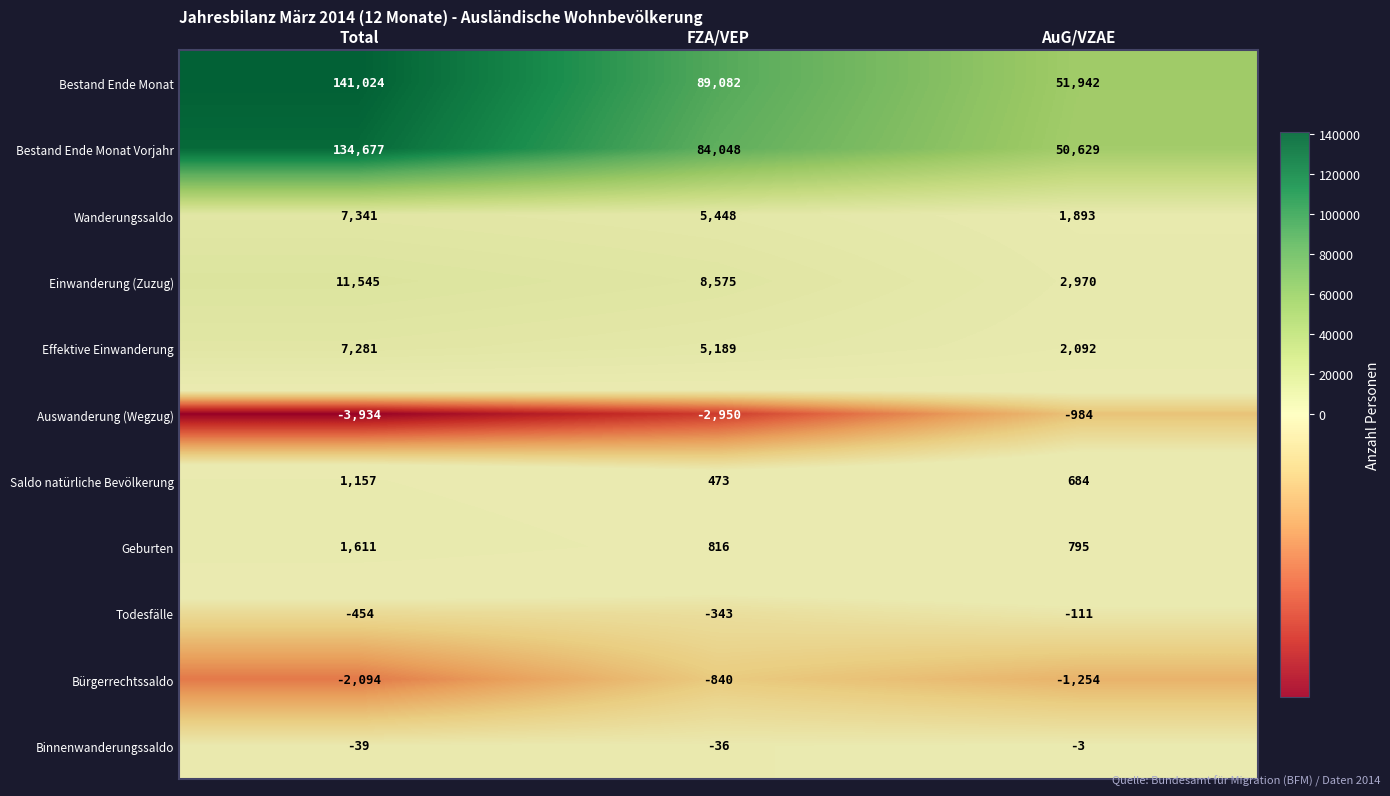

At FZA/VEP, list the series in order from largest to smallest.

Bestand Ende Monat, Bestand Ende Monat Vorjahr, Einwanderung (Zuzug), Wanderungssaldo, Effektive Einwanderung, Geburten, Saldo natürliche Bevölkerung, Binnenwanderungssaldo, Todesfälle, Bürgerrechtssaldo, Auswanderung (Wegzug)